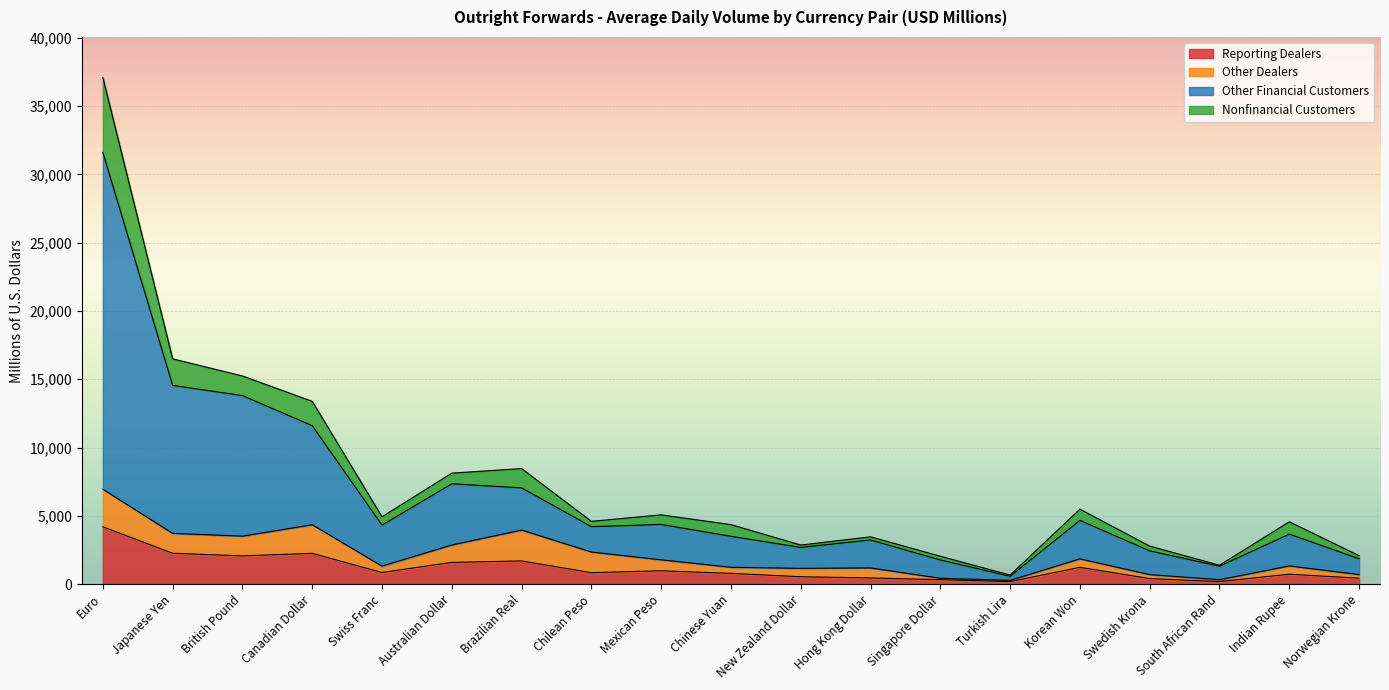

At which label does Reporting Dealers reach its peak?

Euro